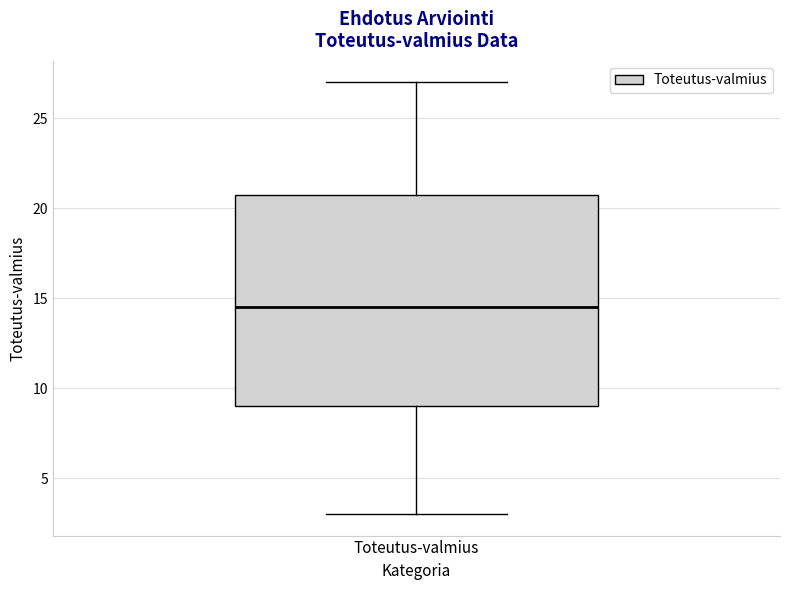

Read this box plot against the y-axis: the position of the median line, the range covered by the box, and the ends of both whiskers. The values are not printed on the chart, so give them approximately, as read against the axis.

median 14.5, box 9.0 to 21.0, whiskers 3.0 to 27.0